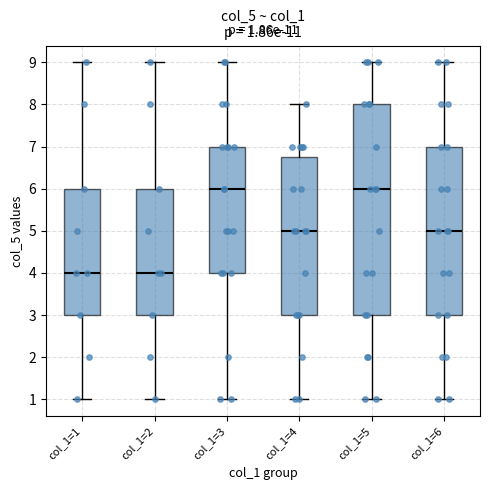

Comparing the boxes themselves (not the whiskers), which one is the tallest?

col_1=5